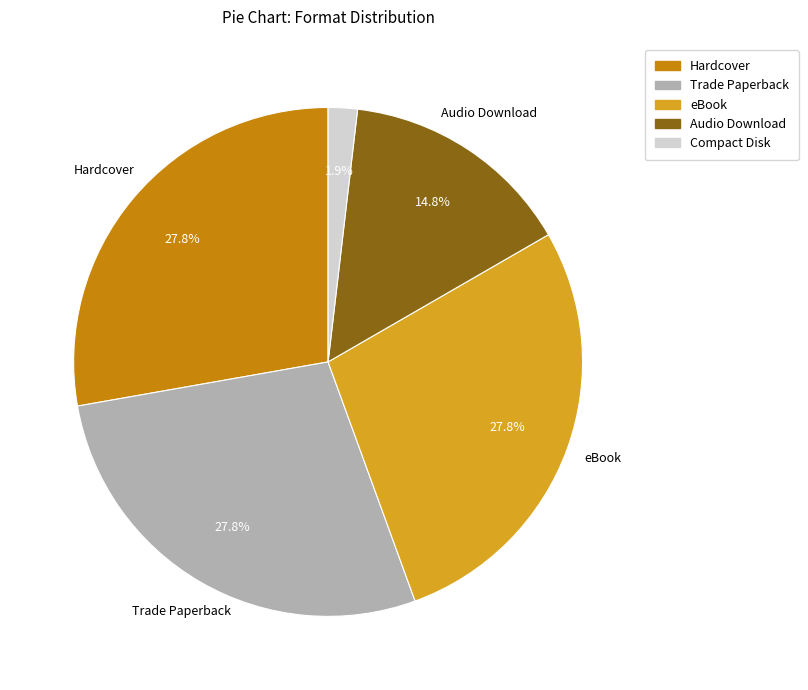

What percentage is NOT represented by eBook?

72.2%